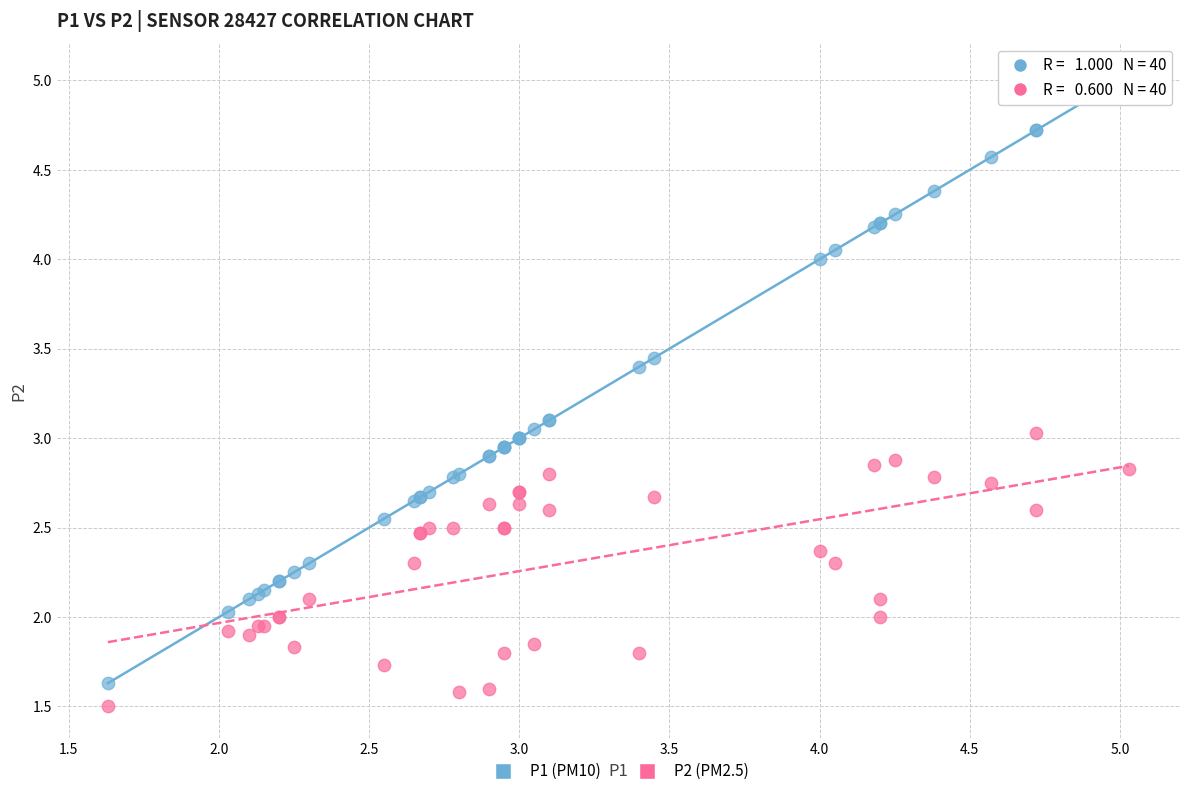

Which series has the largest Y range (max minus min)?

P1 (PM10)